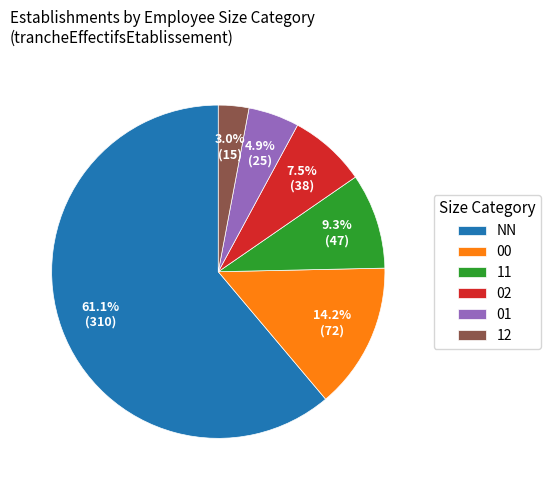

Is it true that 00 is 7% of the pie?

False